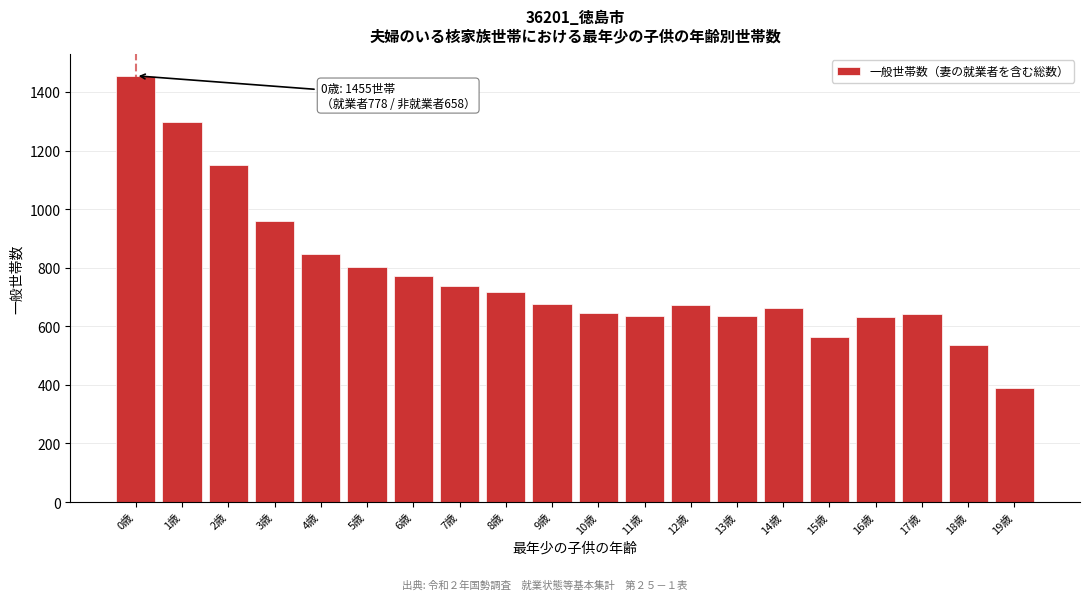

What is the sum of all values?

15432